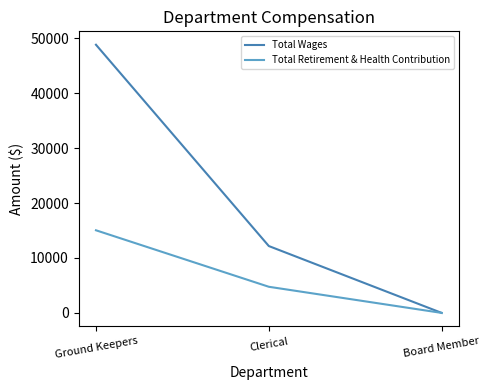

Is the value of Total Retirement & Health Contribution at Clerical greater than the value of Total Wages at Clerical?

No